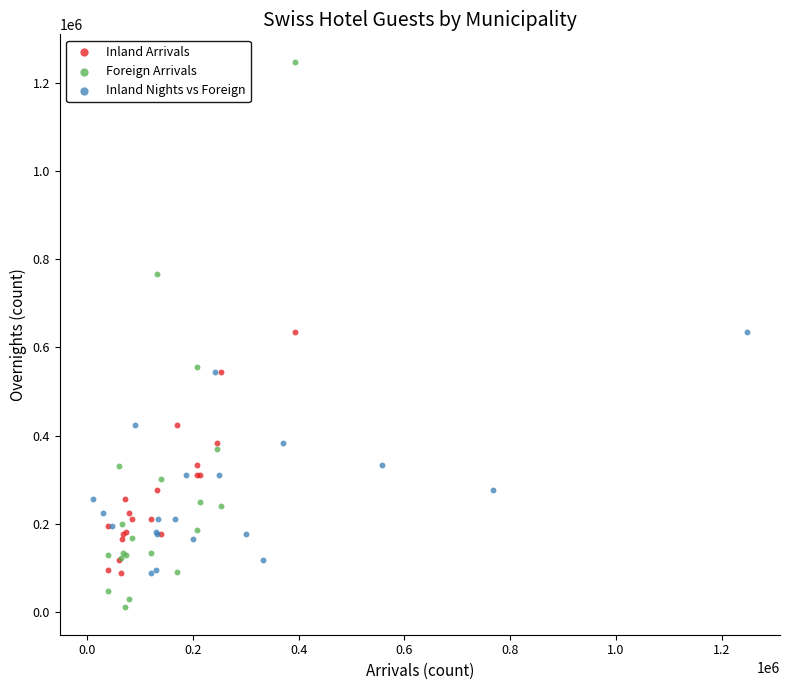

What are all the series names shown in the legend?

Inland Arrivals, Foreign Arrivals, Inland Nights vs Foreign